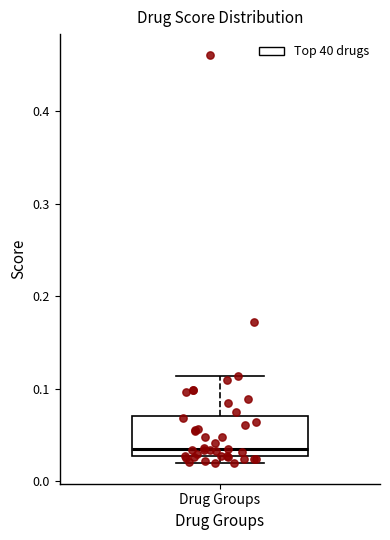

Read this box plot against the y-axis: the position of the median line, the range covered by the box, and the ends of both whiskers. The values are not printed on the chart, so give them approximately, as read against the axis.

median 0.04, box 0.03 to 0.07, whiskers 0.02 to 0.11